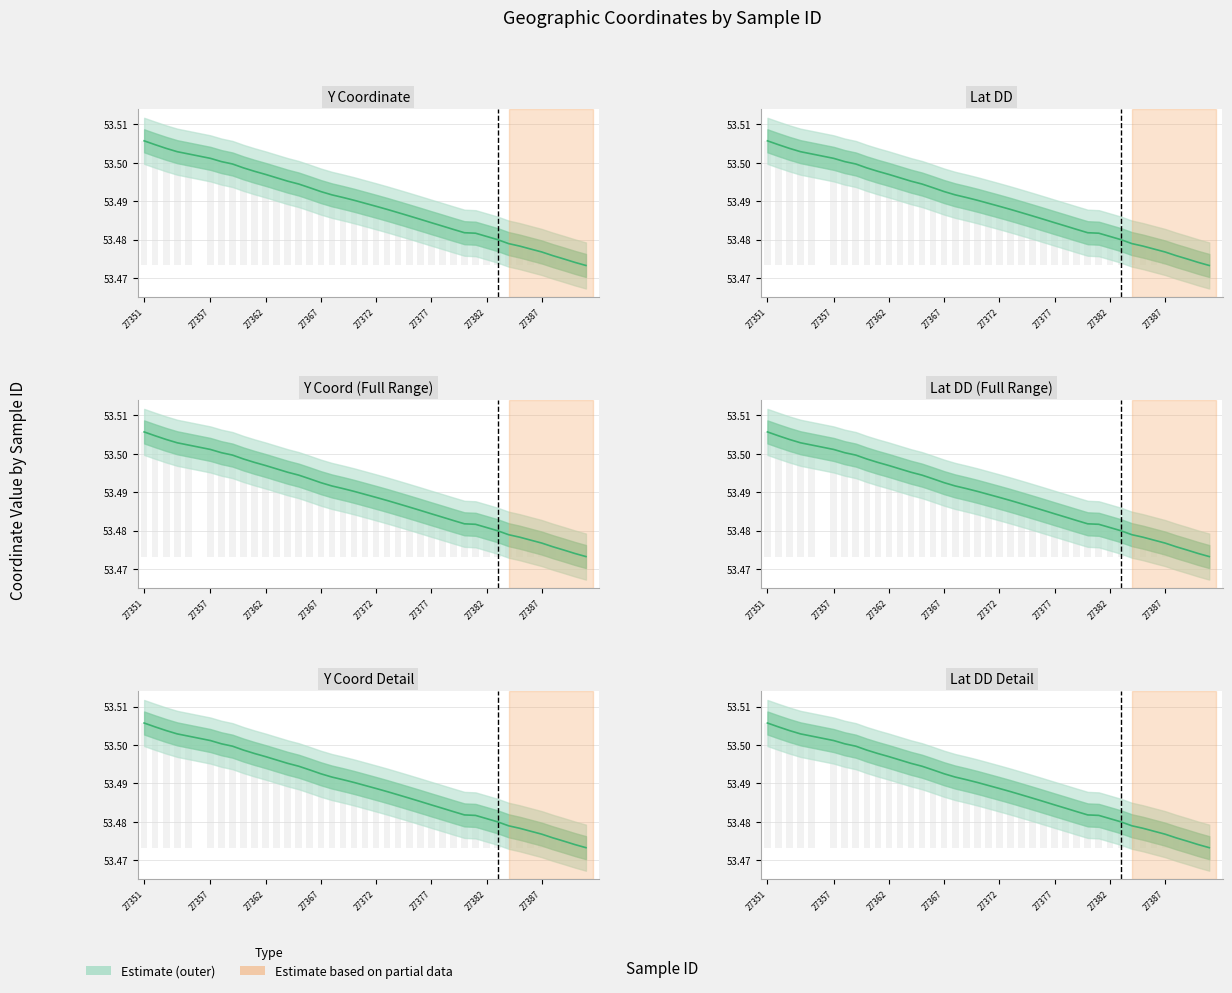

What is the greatest value displayed?

53.5